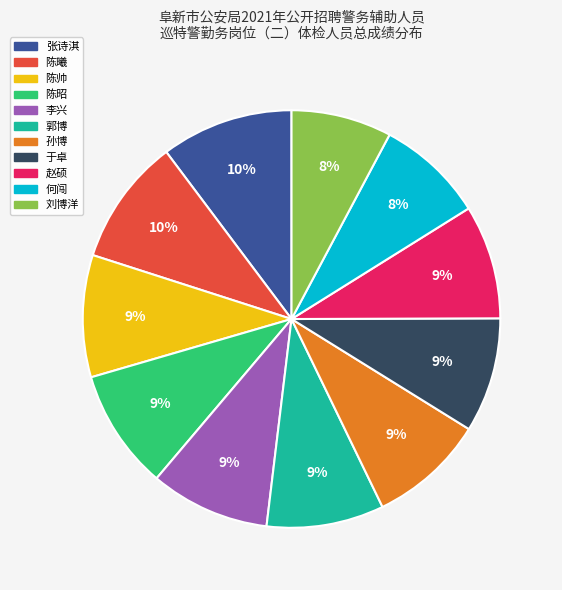

Combined, do 陈帅 and 郭博 account for over 50%?

No